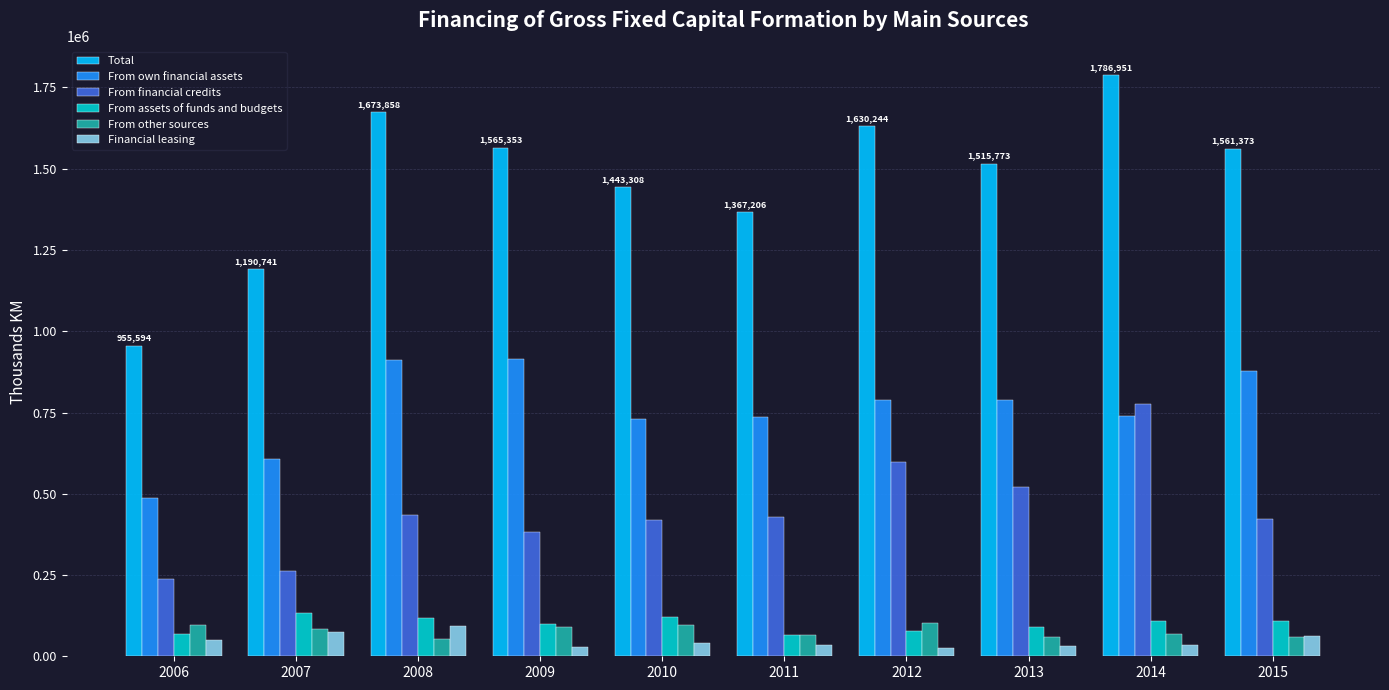

How many groups of bars are there?

10